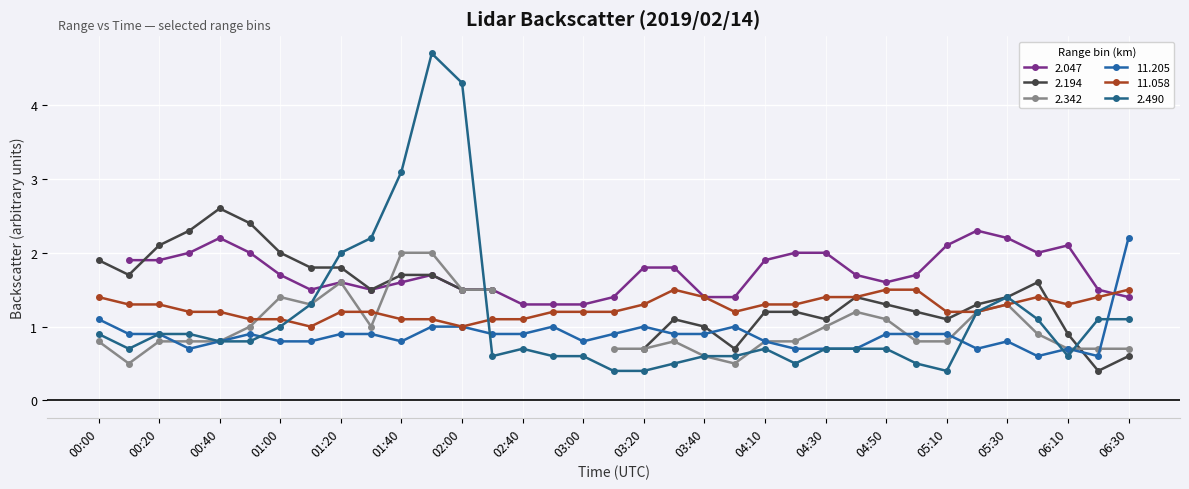

The 2.490 series shows 0.6 at 2019/02/14 02:50. True or false?

True